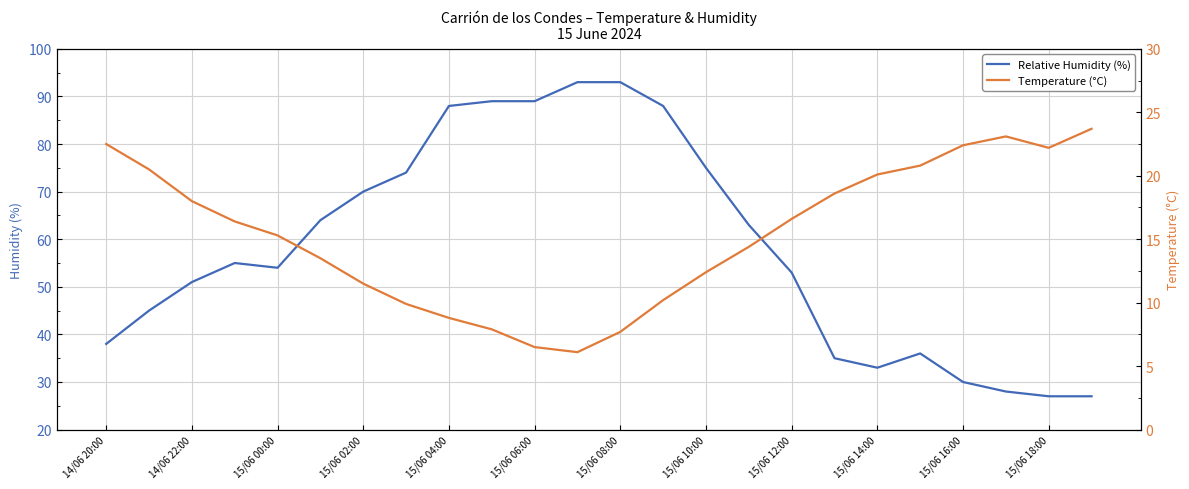

What is the highest value of the Relative Humidity (%) series?

93